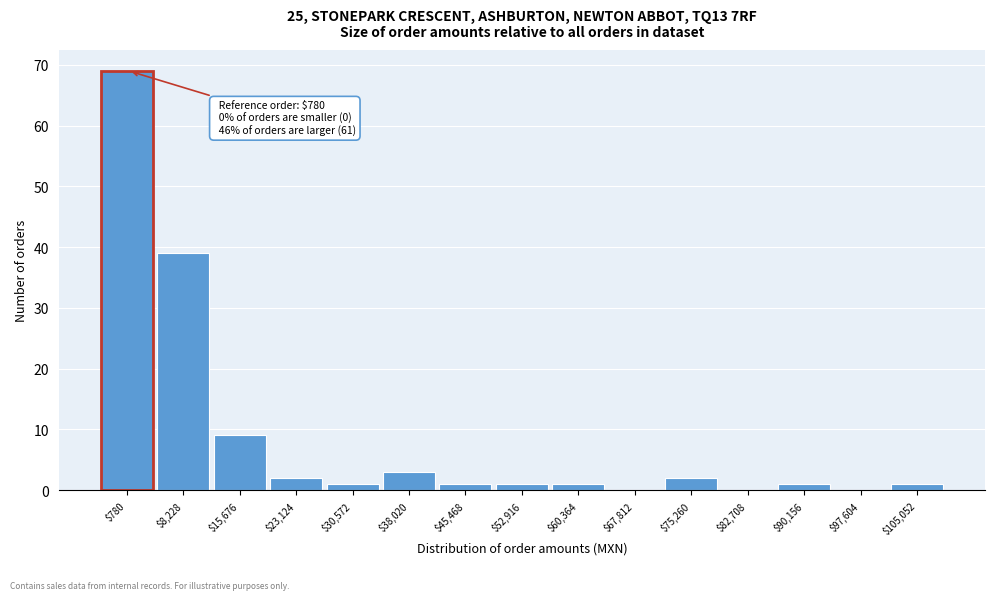

What is the sum of all values?

130